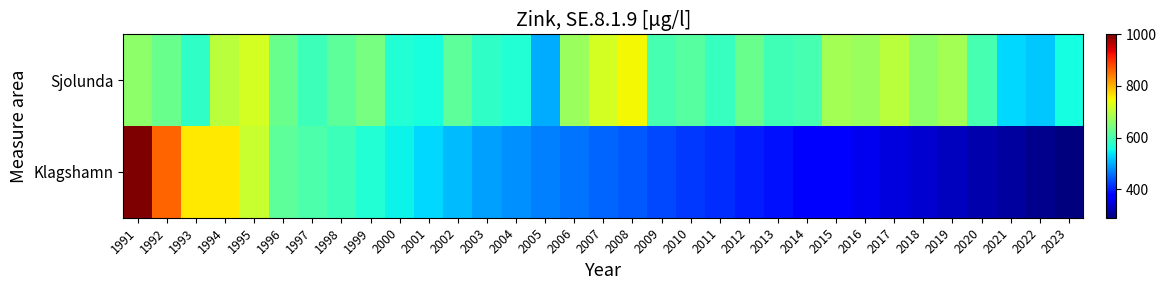

Reading right to left, transcribe all the data shown in this chart.

Sjolunda: 2023=559	2022=520	2021=530	2020=600	2019=680	2018=660	2017=700	2016=670	2015=680	2014=598	2013=593	2012=630	2011=586	2010=614	2009=600	2008=750	2007=720	2006=670	2005=500	2004=570	2003=580	2002=620	2001=560	2000=570	1999=640	1998=620	1997=590	1996=630	1995=720	1994=700	1993=580	1992=630	1991=660
Klagshamn: 2023=290	2022=300	2021=310	2020=320	2019=330	2018=340	2017=350	2016=360	2015=370	2014=380	2013=390	2012=400	2011=410	2010=420	2009=430	2008=440	2007=450	2006=460	2005=470	2004=480	2003=490	2002=510	2001=530	2000=550	1999=570	1998=590	1997=605	1996=620	1995=710	1994=760	1993=760	1992=860	1991=1000